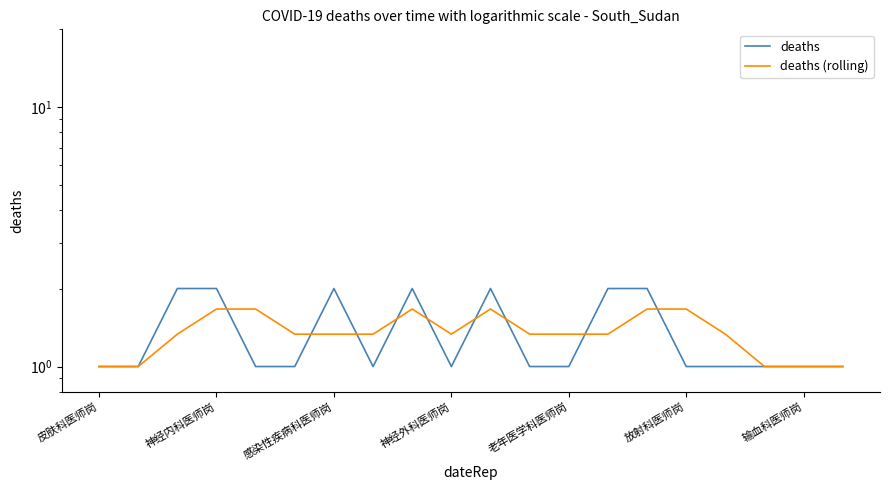

How many lines are shown in the chart?

2